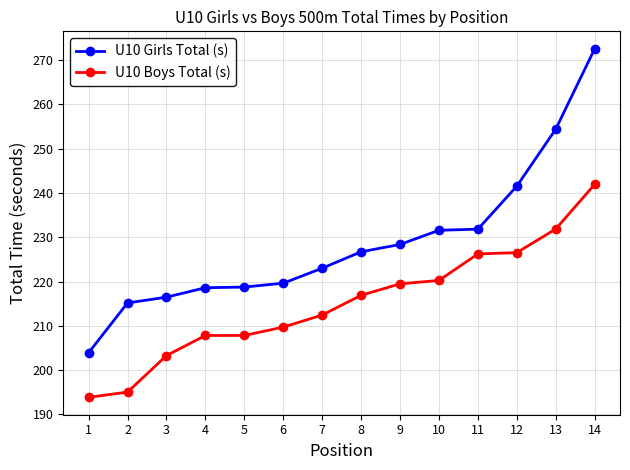

Which category has the lowest value across all series?

1